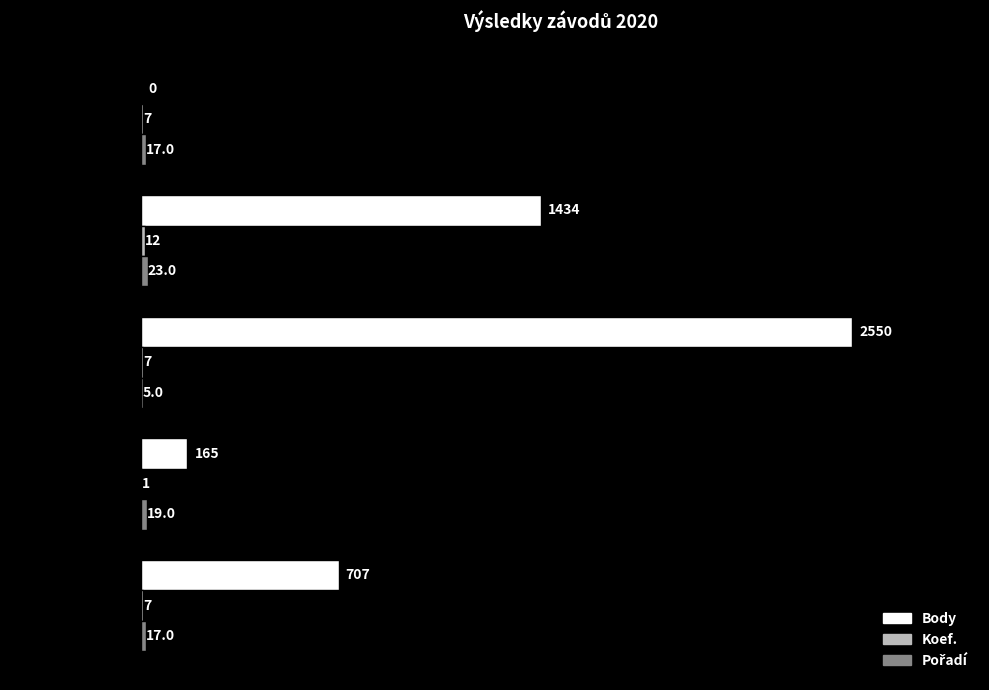

At which label does Body reach its peak?

Máchovo jezero